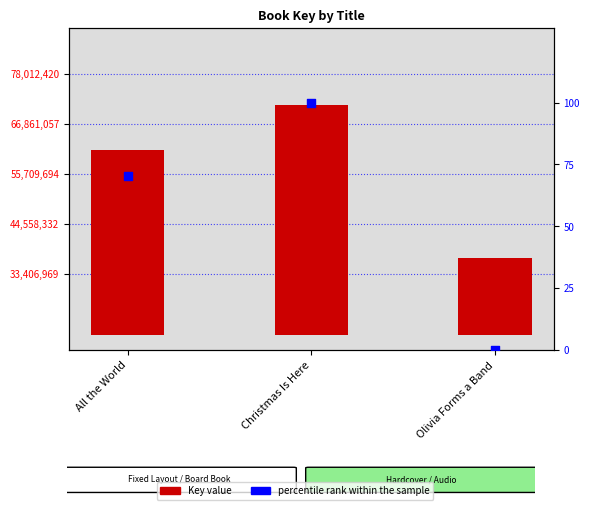

At how many categories does at least one series exceed 47500821?

1